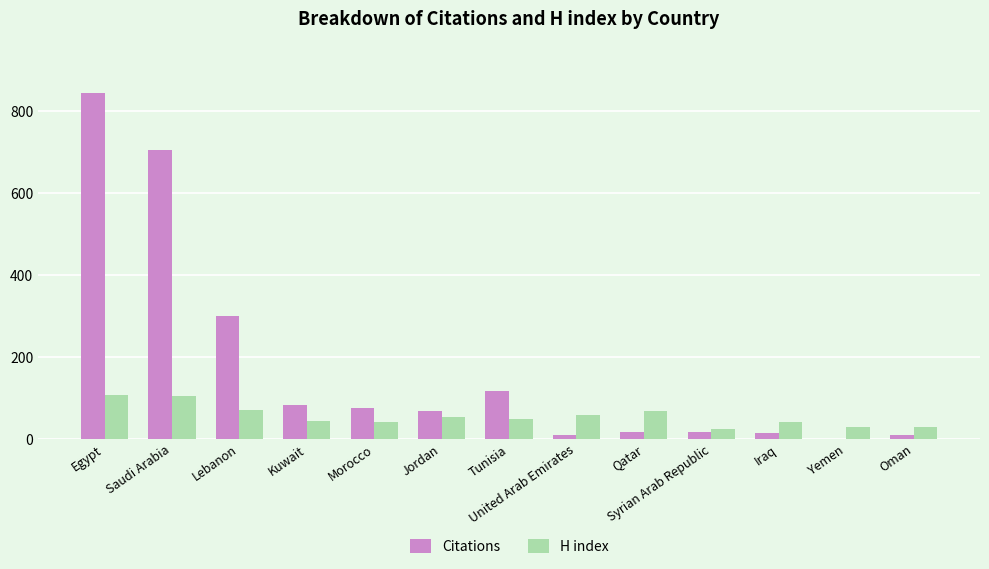

Which series has the largest range (max minus min)?

Citations